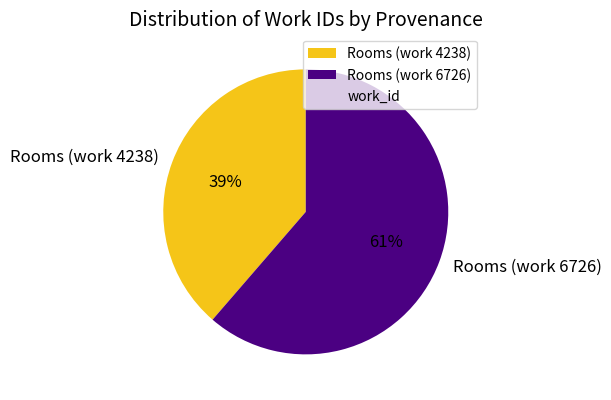

True or false: Rooms (work 4238) accounts for 39% of the total.

True